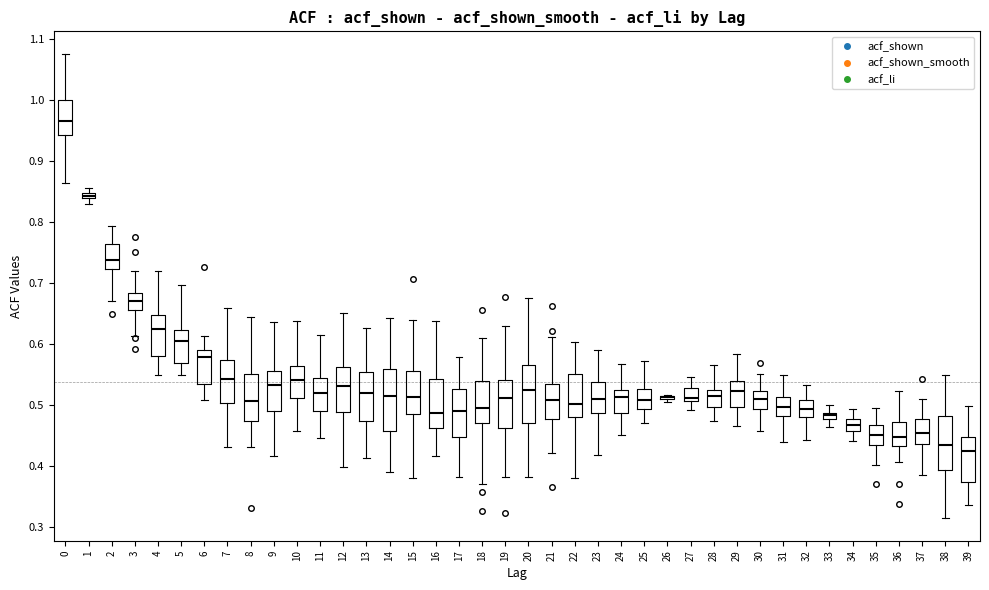

Where does the median line of the box at x = 29 sit on the y-axis? The values are not printed on the chart, so give them approximately, as read against the axis.

0.52